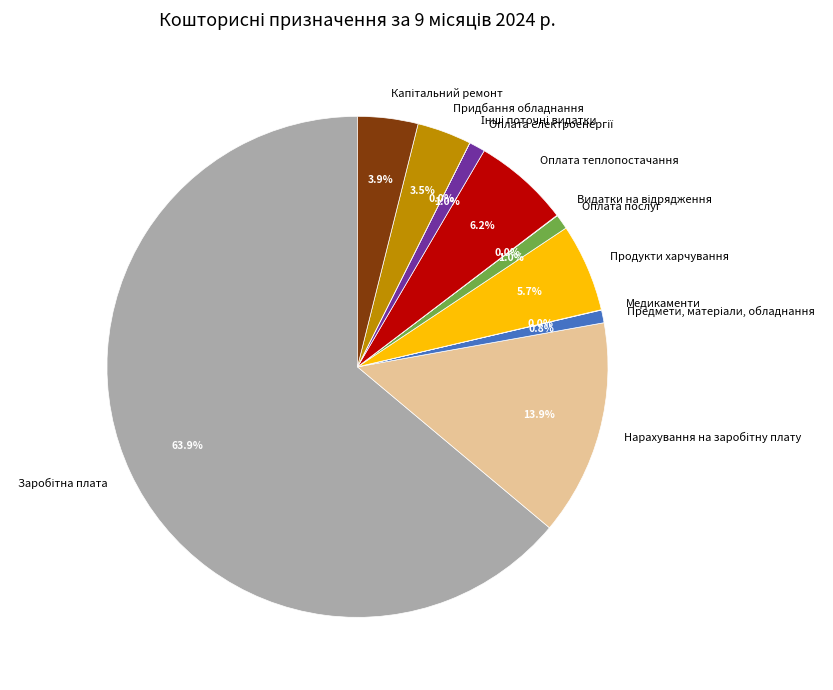

Does any single category account for the majority?

Yes